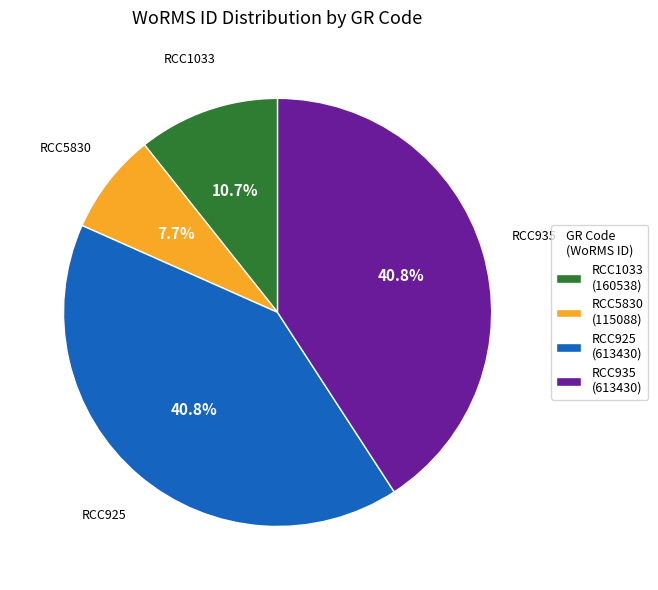

The RCC5830 slice represents 8% of the pie. True or false?

True